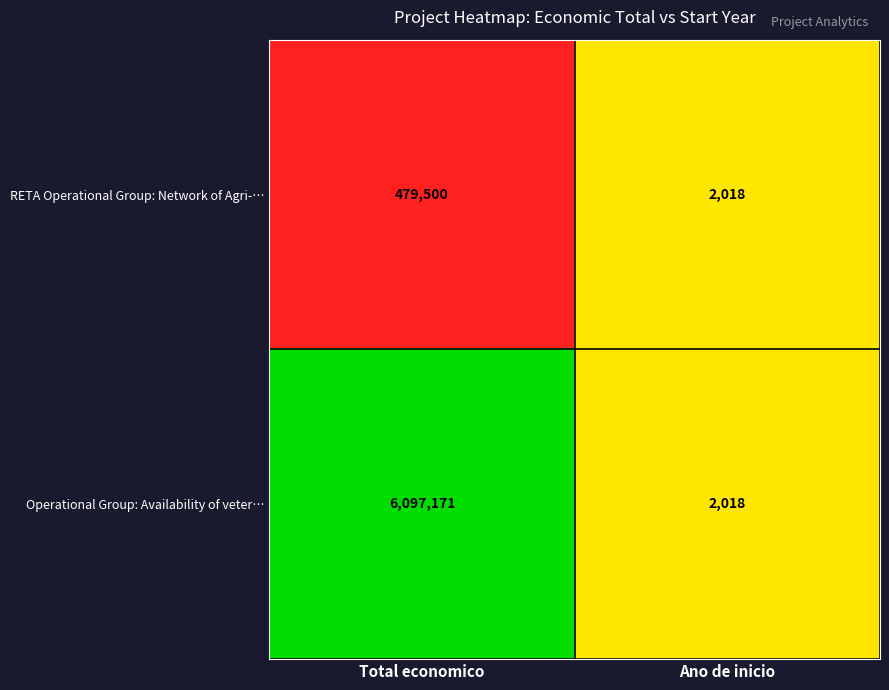

At which category does the chart reach its minimum across all series?

Ano de inicio